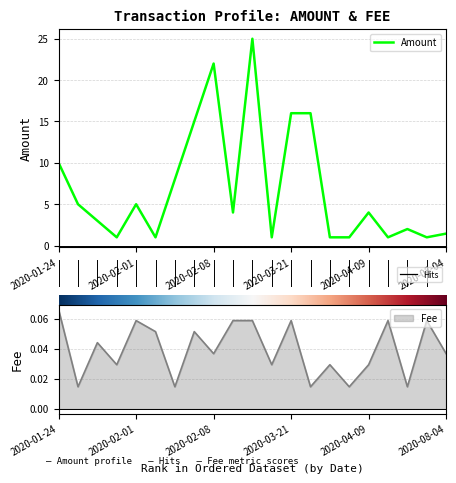

How many data points are above 4?

9